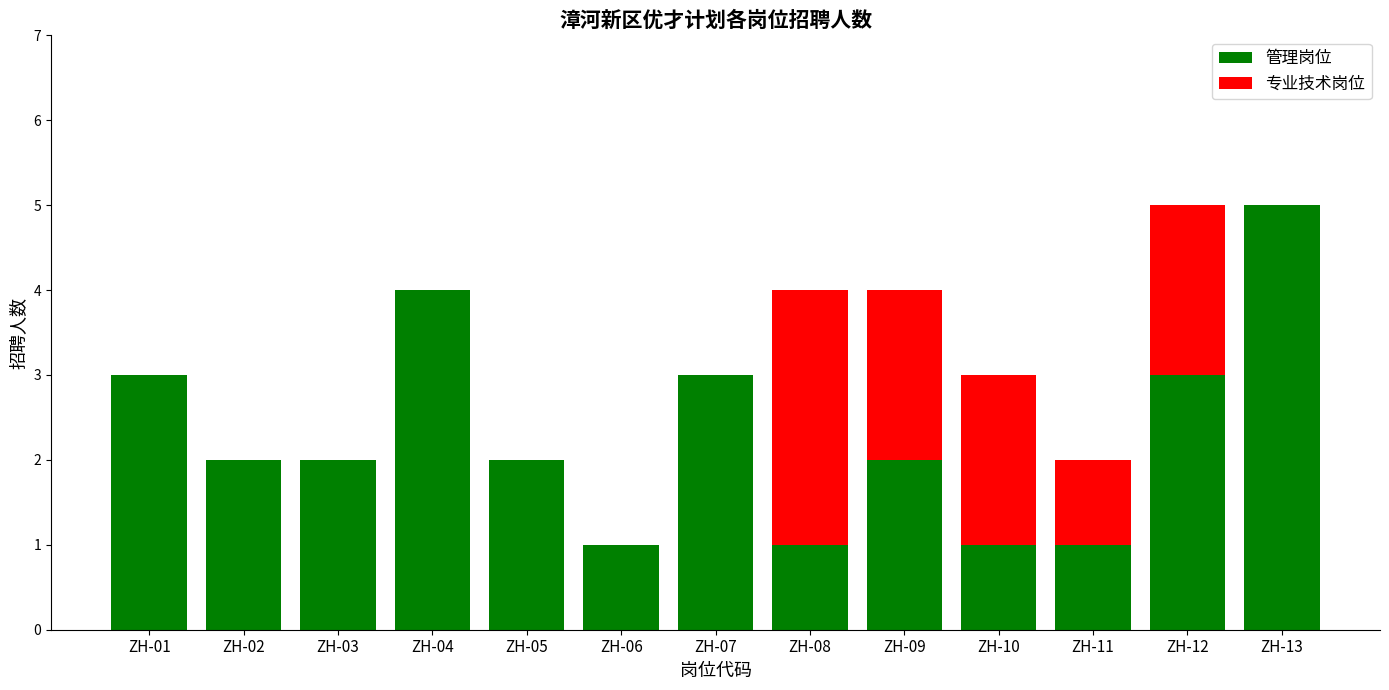

Reading left to right, transcribe the values for 管理岗位.

ZH-01=3	ZH-02=2	ZH-03=2	ZH-04=4	ZH-05=2	ZH-06=1	ZH-07=3	ZH-08=1	ZH-09=2	ZH-10=1	ZH-11=1	ZH-12=3	ZH-13=5